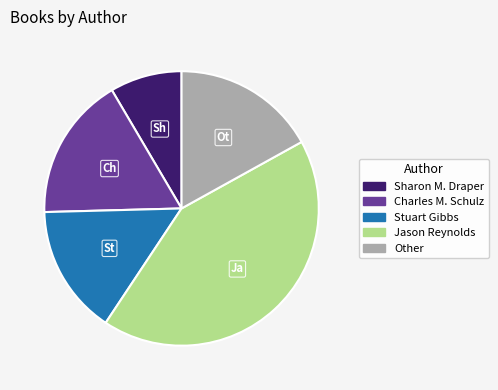

Which category has the smallest portion of the pie?

Sharon M. Draper